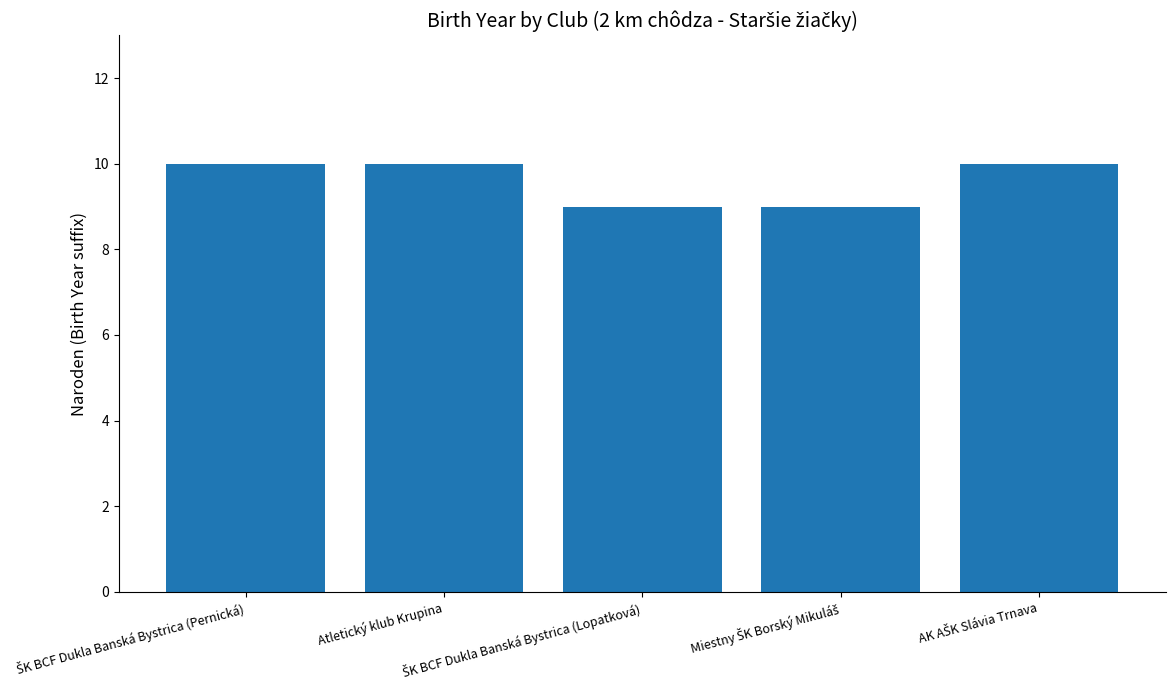

What is the maximum value shown in the chart?

10